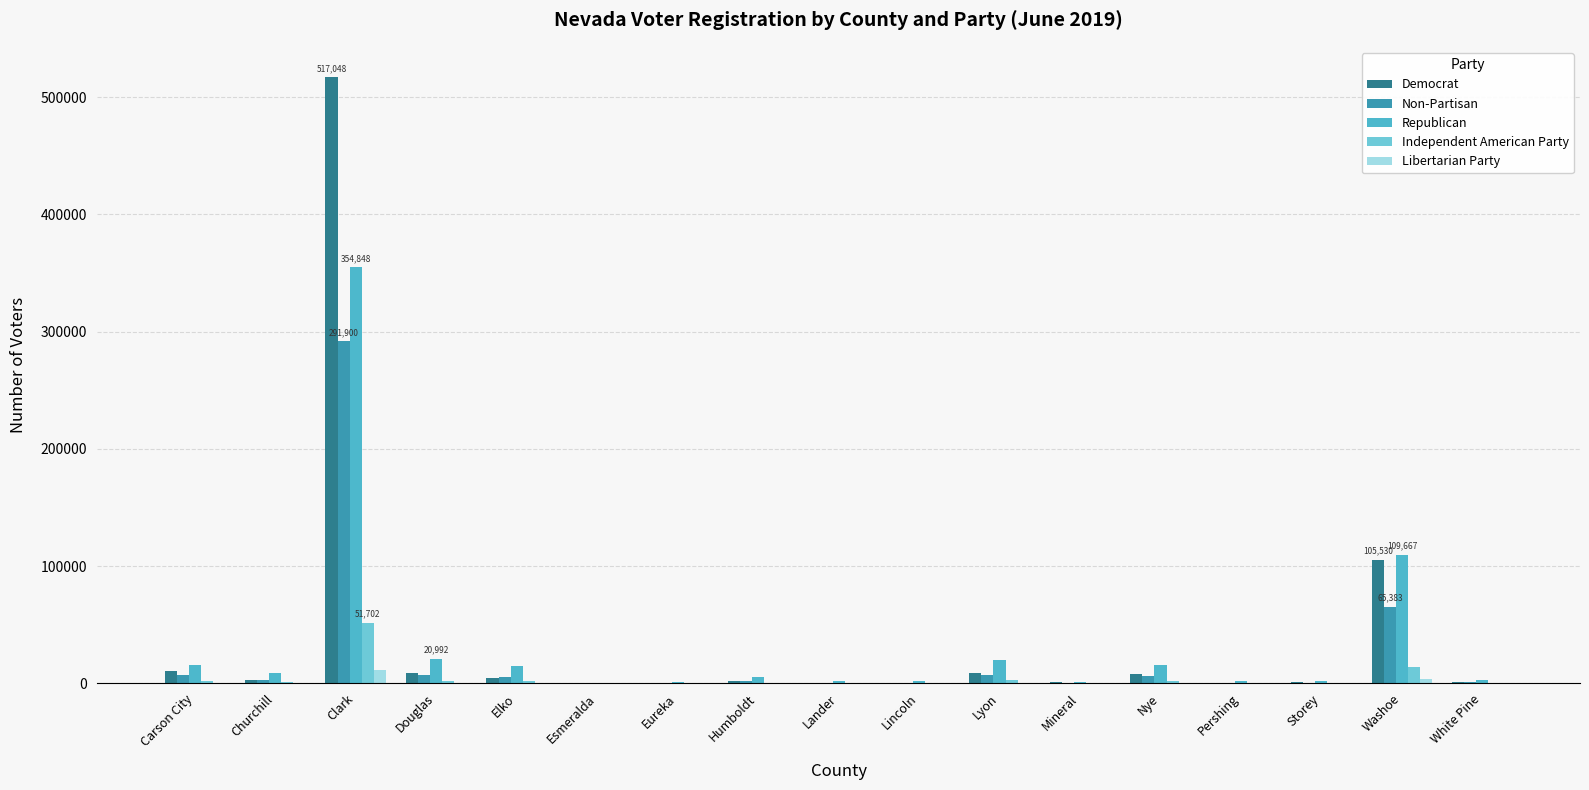

Count the number of categories in the chart.

17